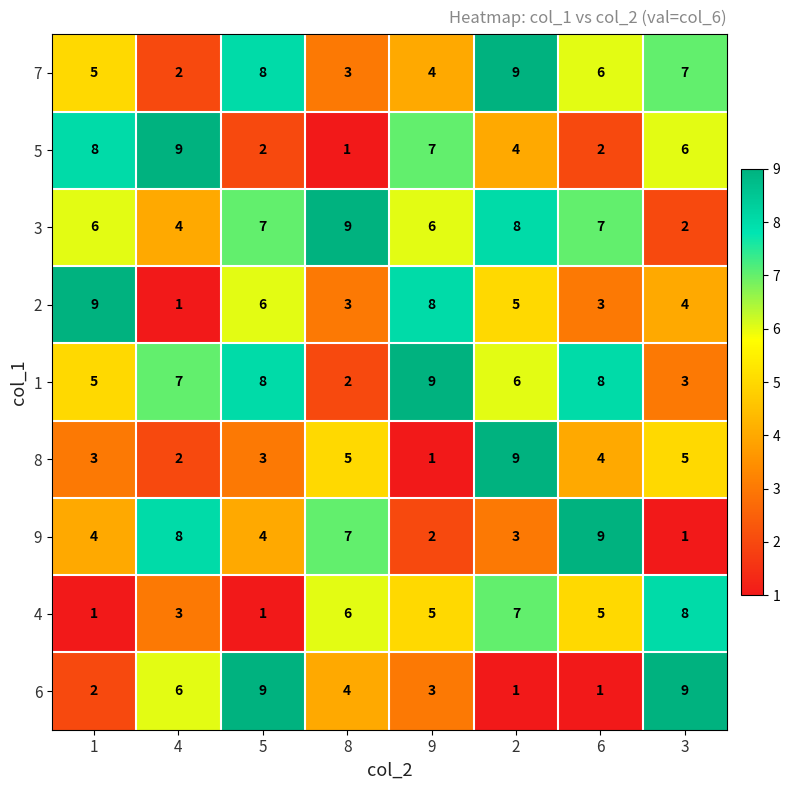

What is the highest value of the 5 series?

9